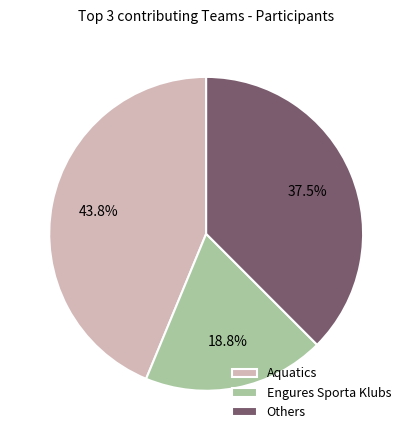

Is the sum of Others and Aquatics greater than half?

Yes